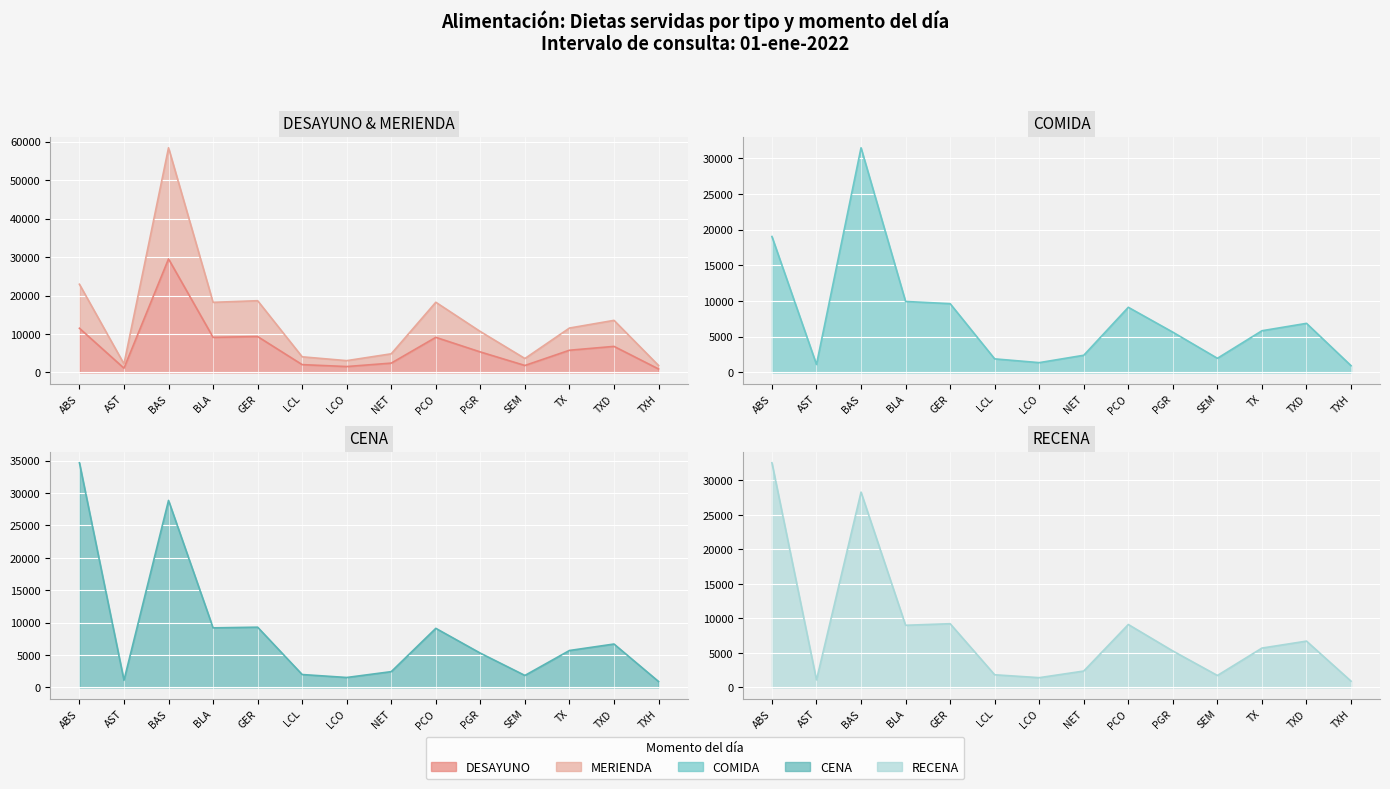

The value of CENA at LCL is 1996. True or false?

True